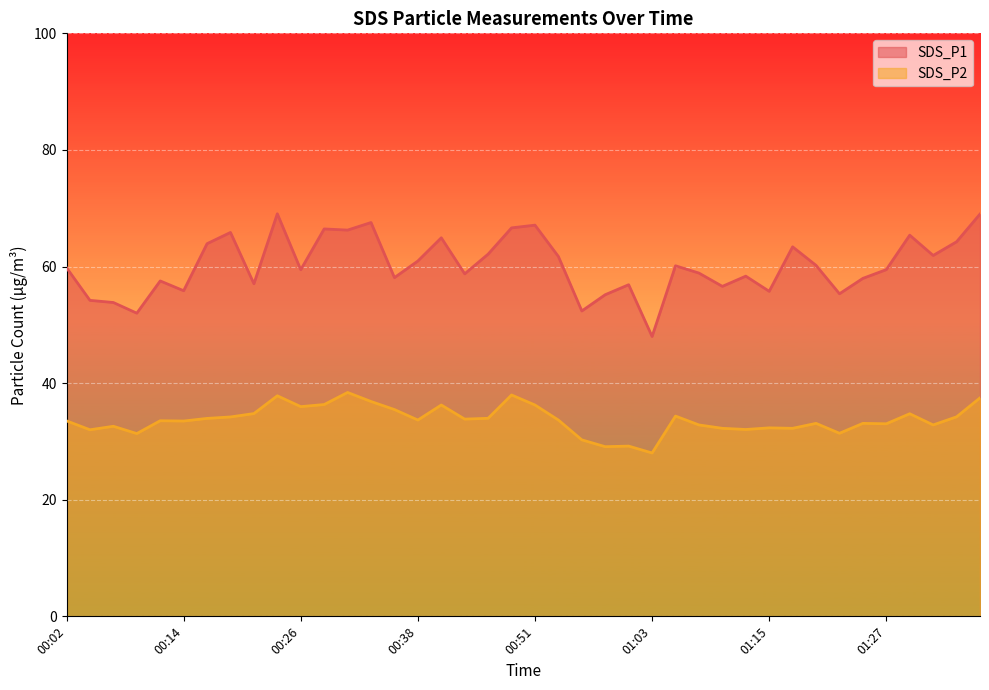

True or false: SDS_P1 and SDS_P2 cross at least once.

False